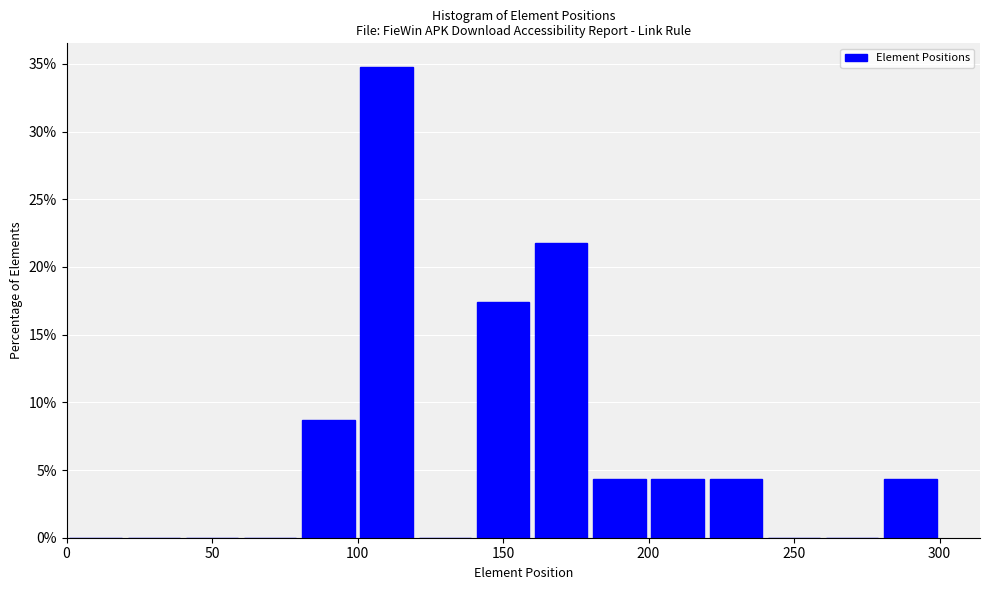

Reading left to right, list every bar in this chart as the range it spans on the x-axis followed by its height. The values are not printed on the chart, so give them approximately, as read against the axis.

0 to 20: 0
20 to 40: 0
40 to 60: 0
60 to 80: 0
80 to 100: 8.5
100 to 120: 35.0
120 to 140: 0
140 to 160: 17.5
160 to 180: 21.5
180 to 200: 4.5
200 to 220: 4.5
220 to 240: 4.5
240 to 260: 0
260 to 280: 0
280 to 300: 4.5